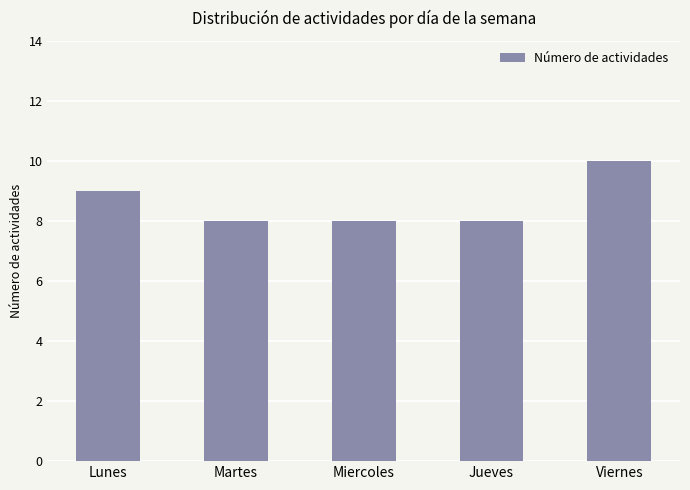

Which label corresponds to the largest value in the chart?

Viernes